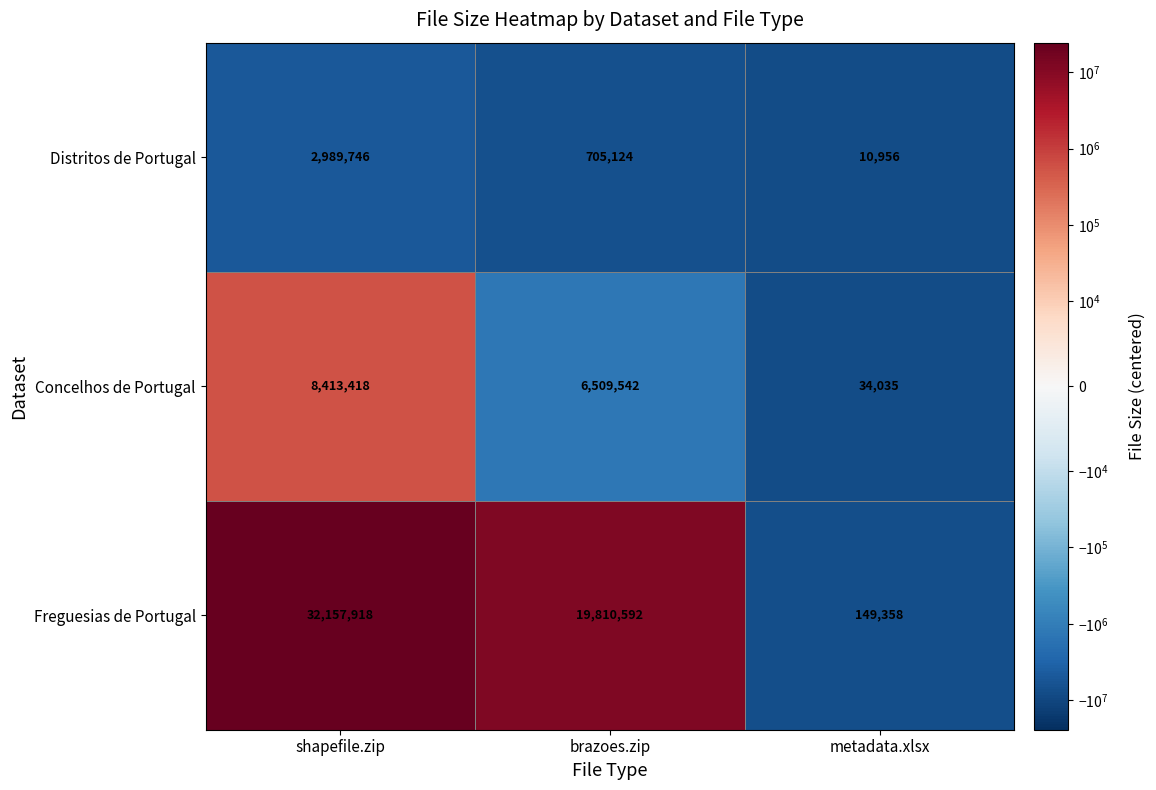

Reading right to left, list all the values displayed in this chart.

Distritos de Portugal: 10956	705124	2989746
Concelhos de Portugal: 34035	6509542	8413418
Freguesias de Portugal: 149358	19810592	32157918